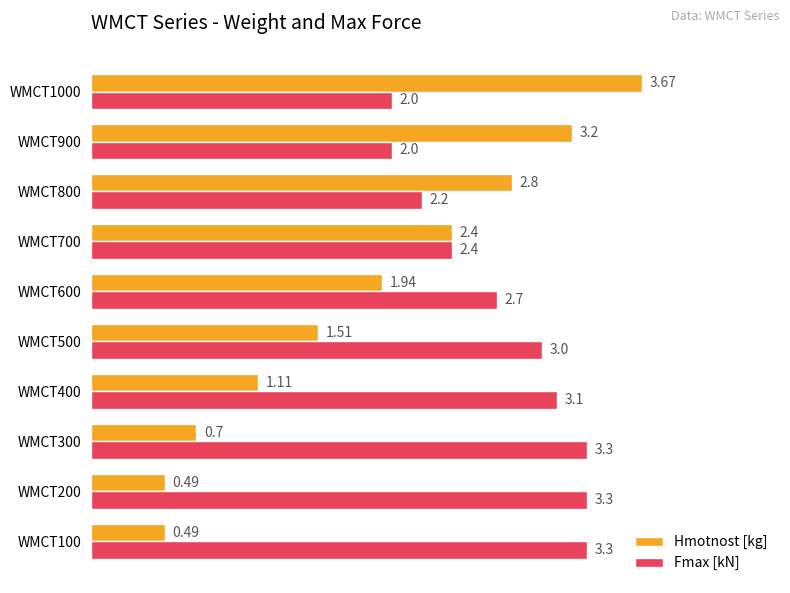

What is the sum of all Fmax [kN] values?

27.3